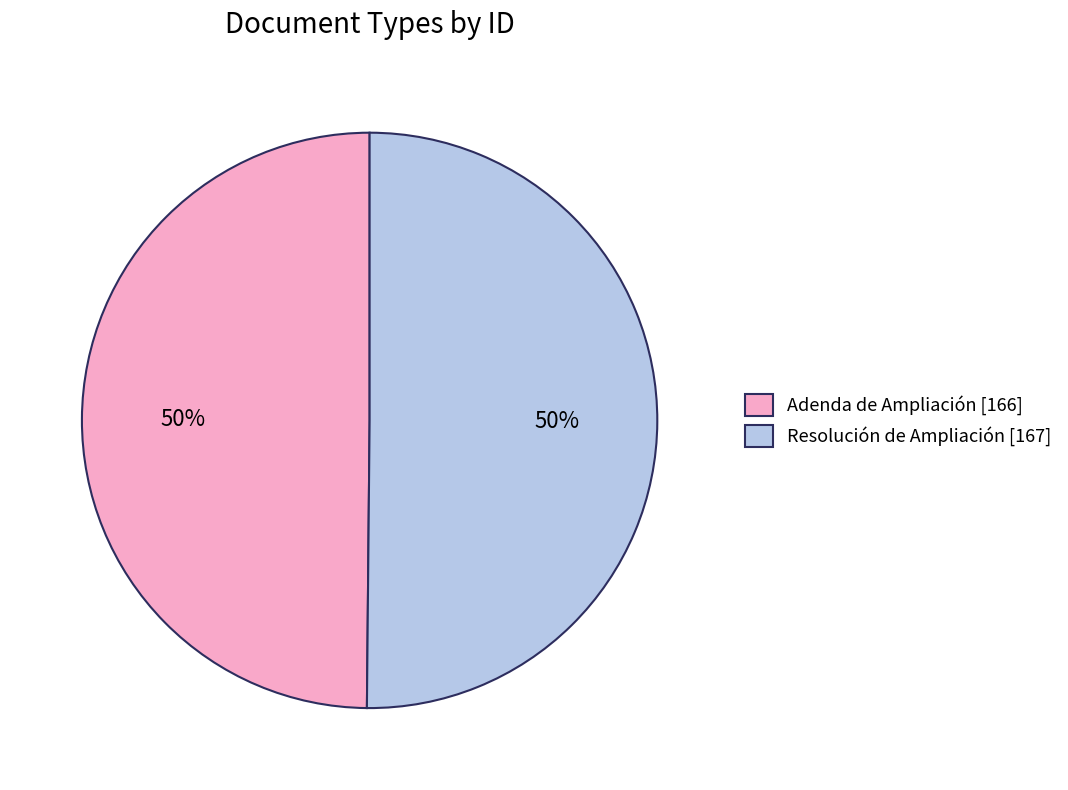

To the nearest percent, what is the average slice percentage?

50%